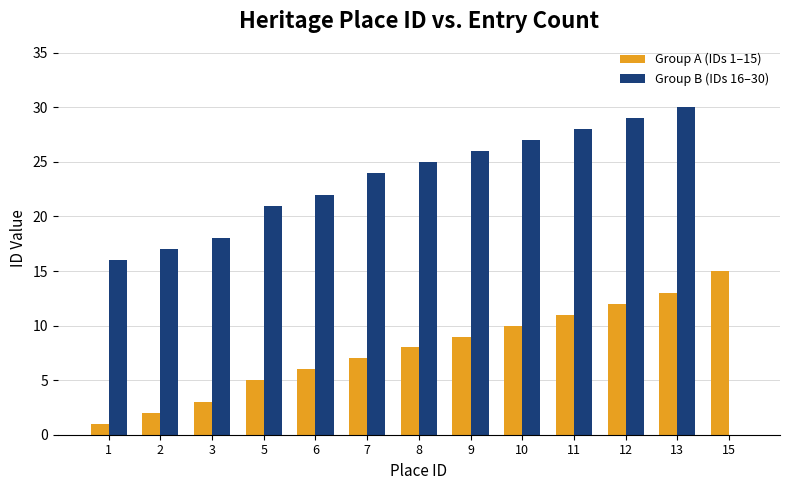

At which category is the sum across all series the highest?

13